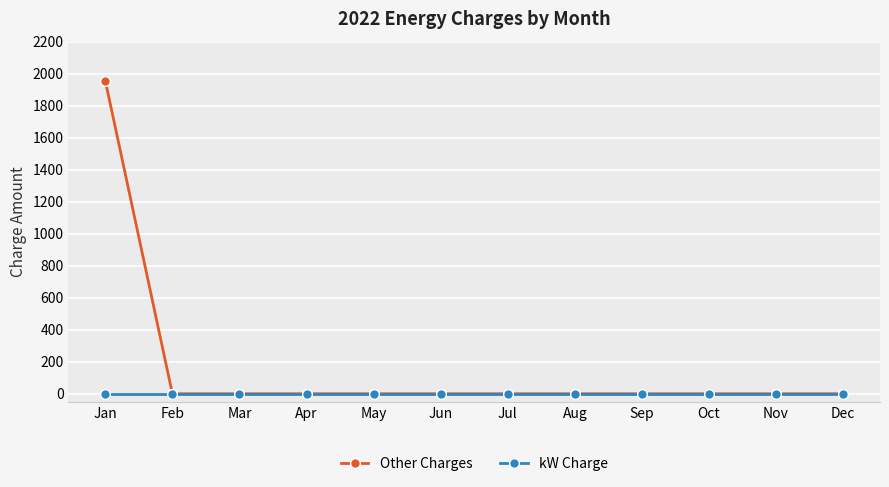

How many lines are shown in the chart?

2